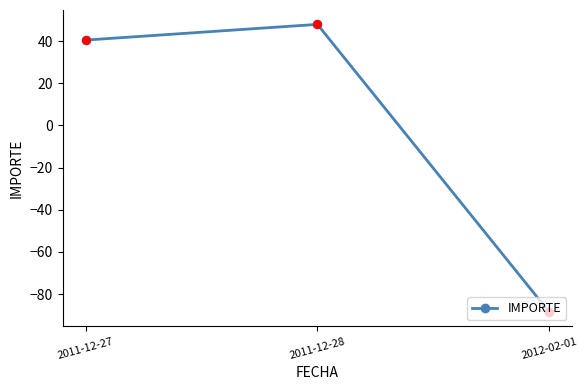

What is the ratio of the value at 2011-12-28 to the value at 2011-12-27?

1.2